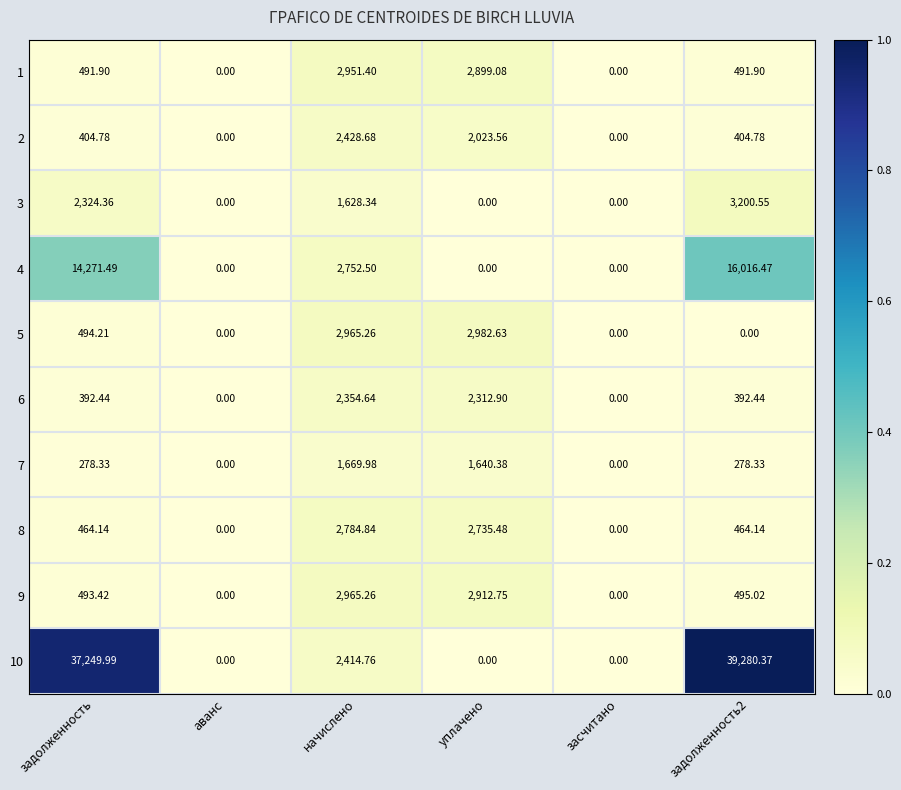

Which series has the largest total across all categories?

10